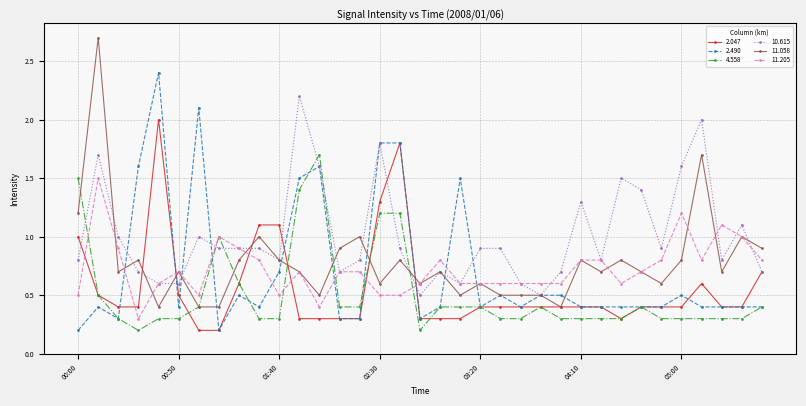

How many series are shown in this chart?

6